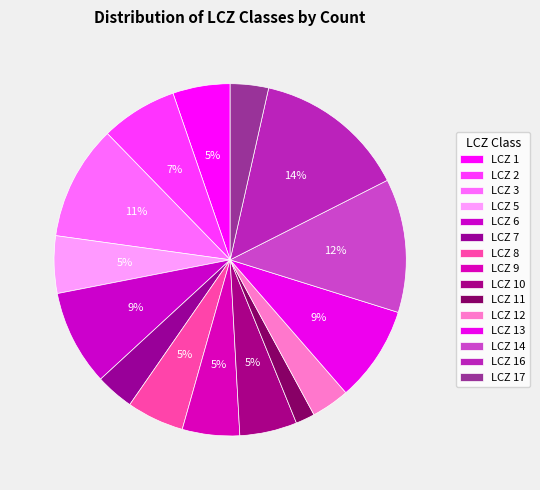

Combined, do LCZ 11 and LCZ 9 account for over 50%?

No